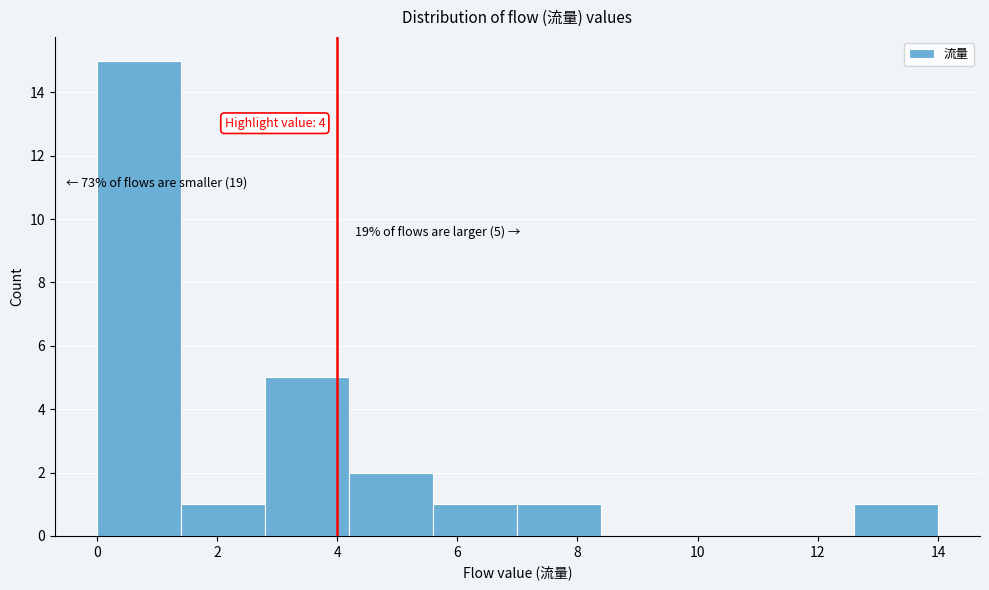

Which range on the x-axis has the tallest bar?

0.0 to 1.4